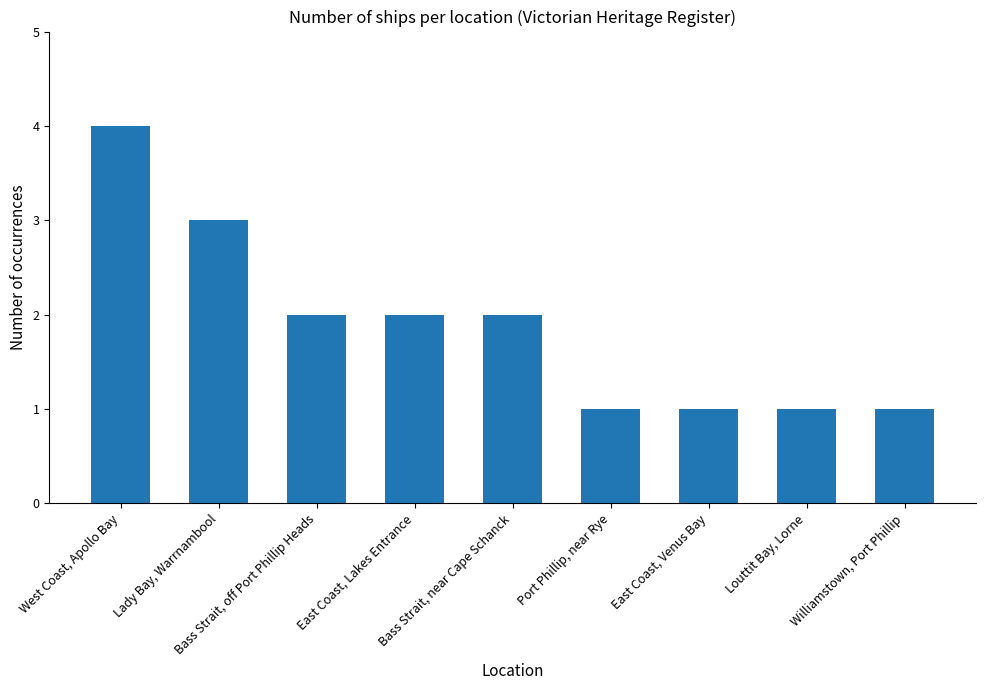

The chart shows a value of 1 at Louttit Bay, Lorne. True or false?

True